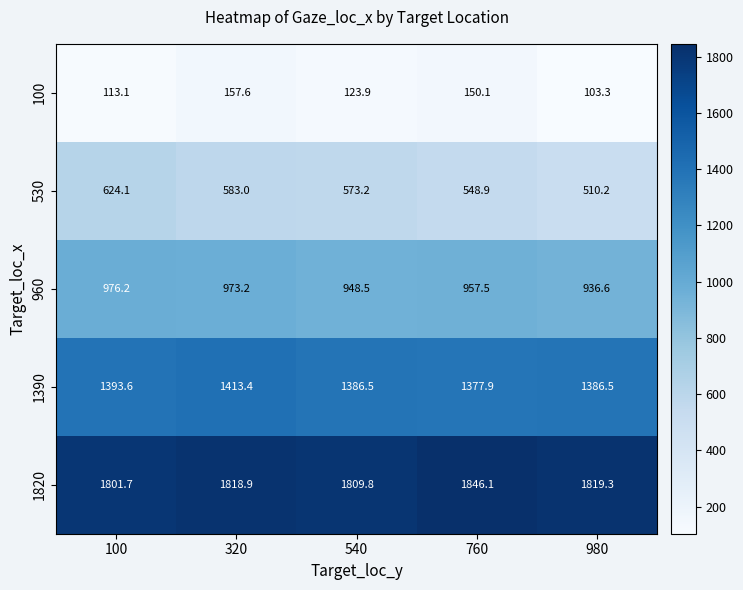

What is the maximum value shown in the chart?

1846.1